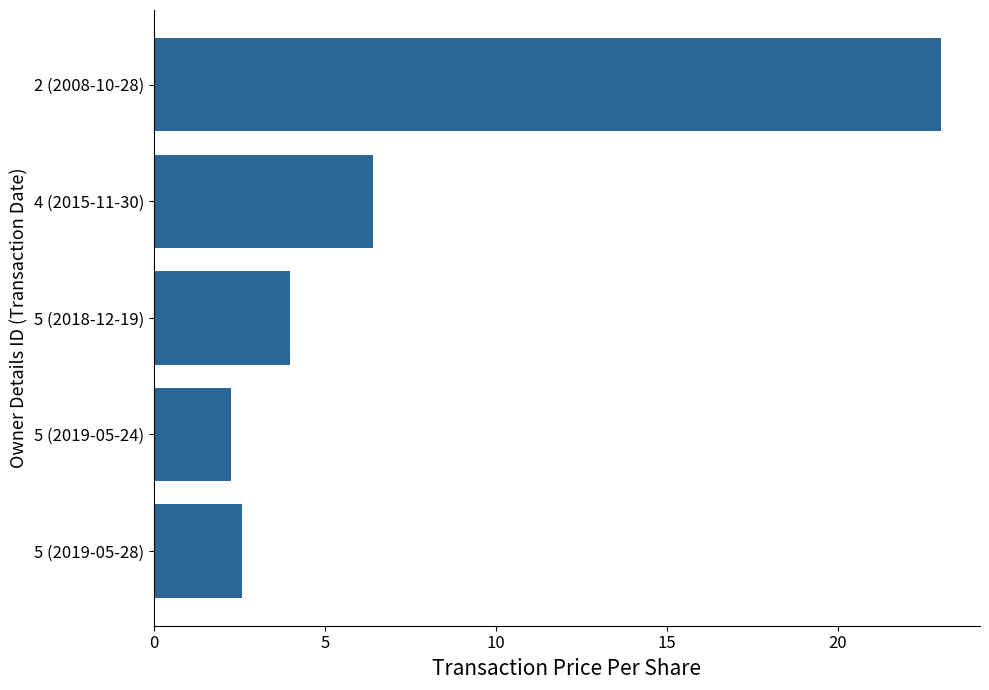

At which category does the chart reach its peak across all series?

2 (2008-10-28)